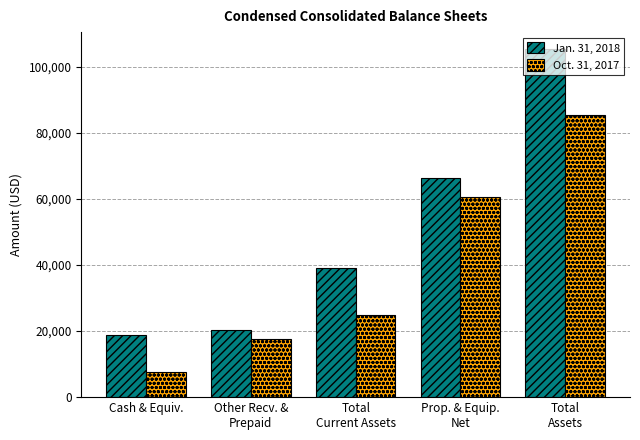

Which category has the lowest value across all series?

Cash & Equiv.